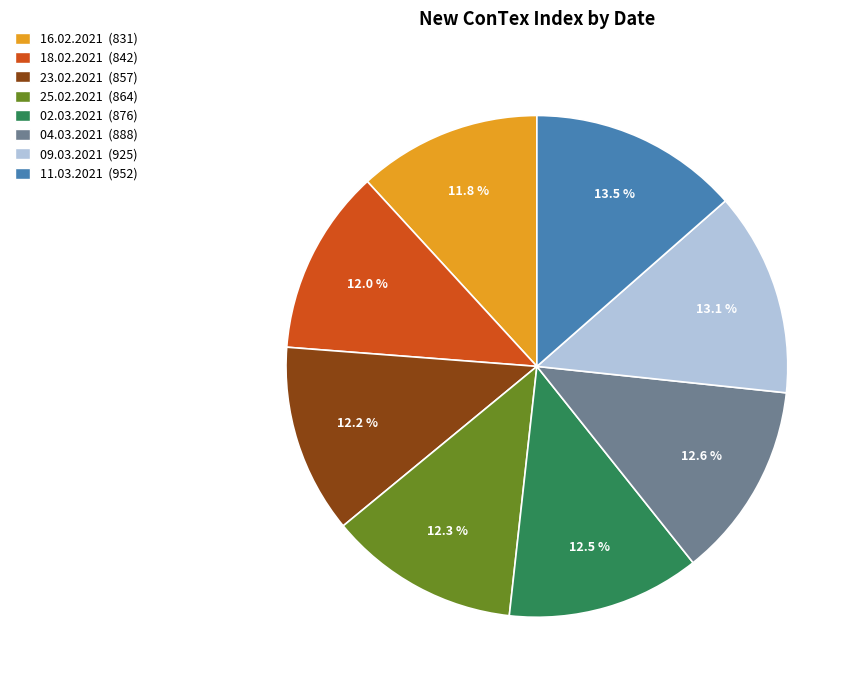

Combined, do 09.03.2021 and 02.03.2021 account for over 50%?

No